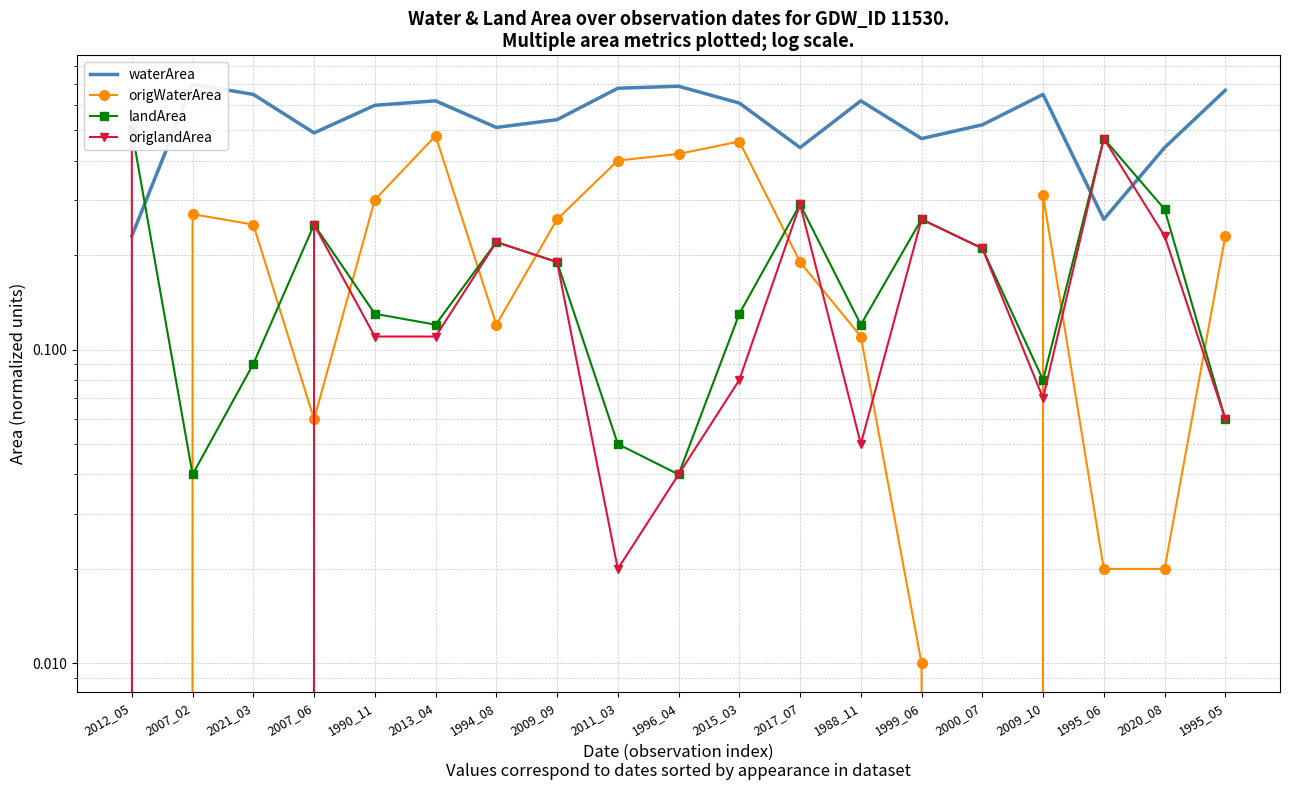

Does the chart have visible grid lines?

Yes